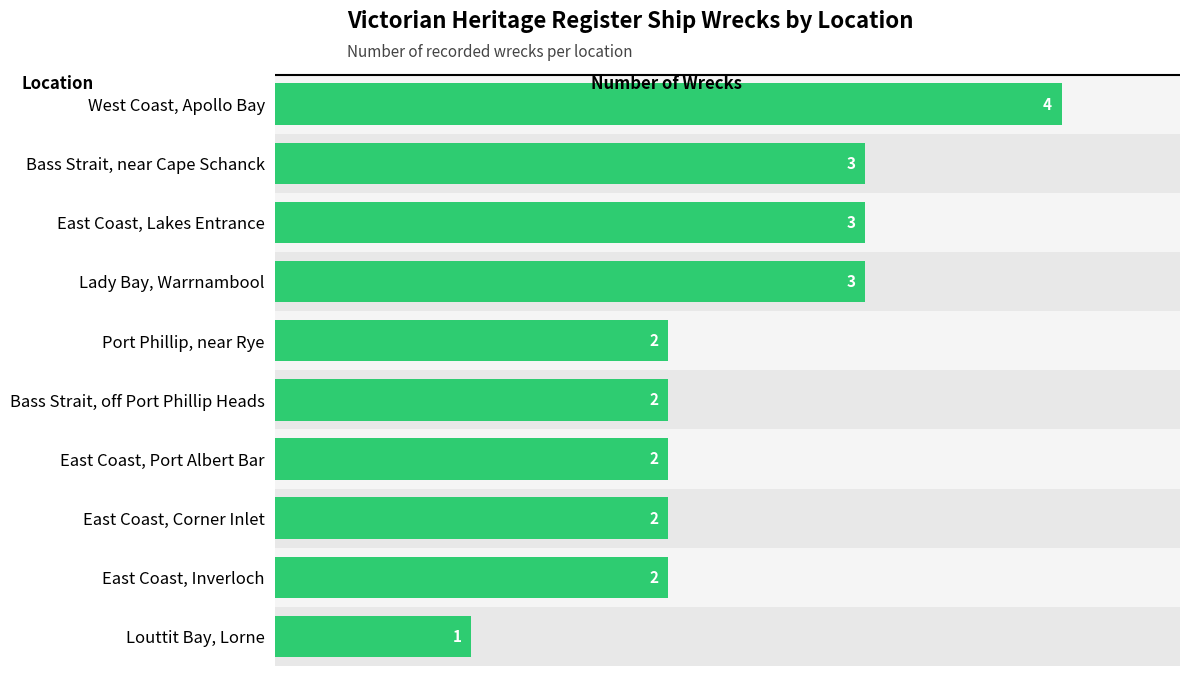

How many data points does each series have?

10